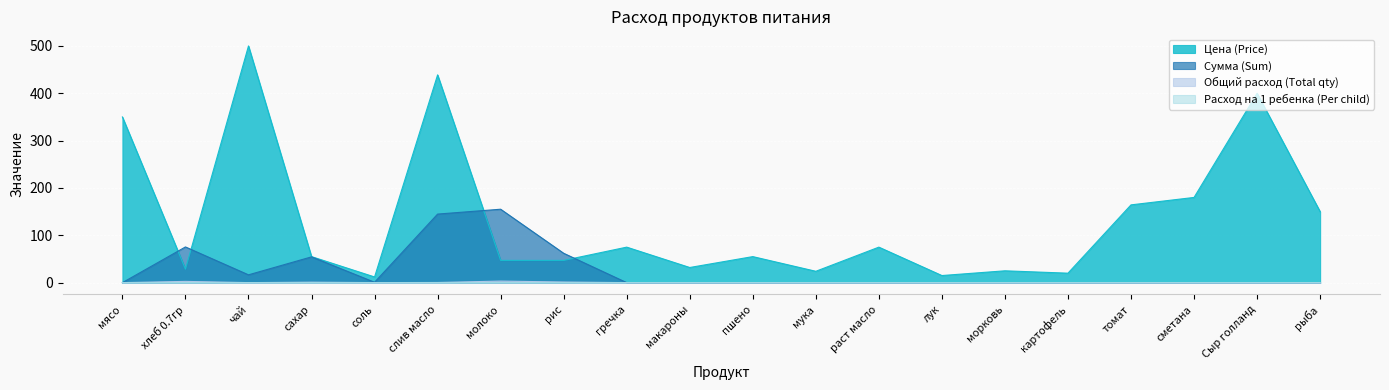

At which category is the sum across all series the highest?

слив масло